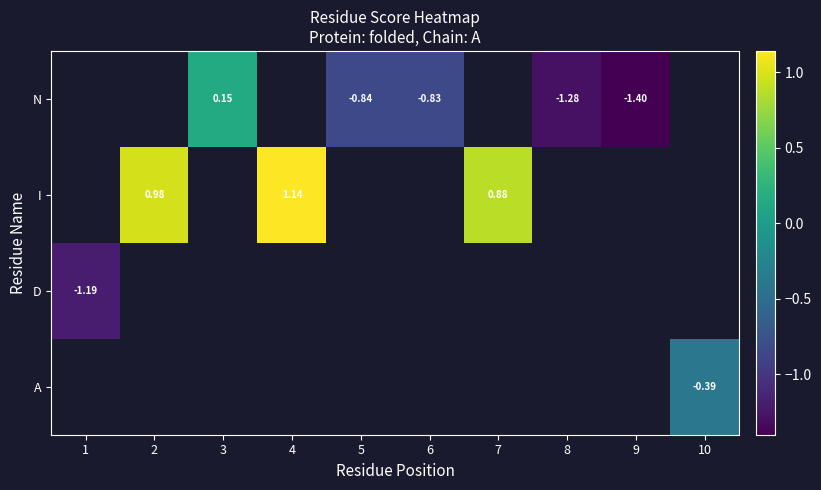

Which category has the highest value in the N series?

1